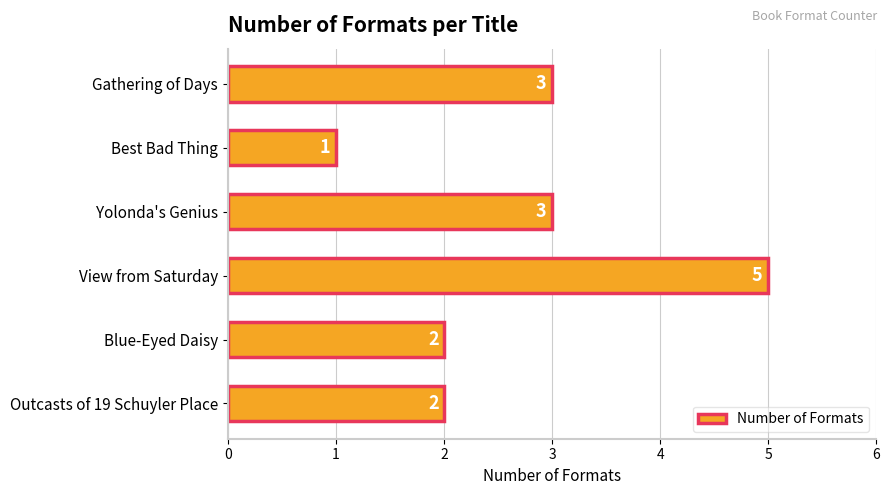

True or false: the data shows 3 at Yolonda's Genius.

True